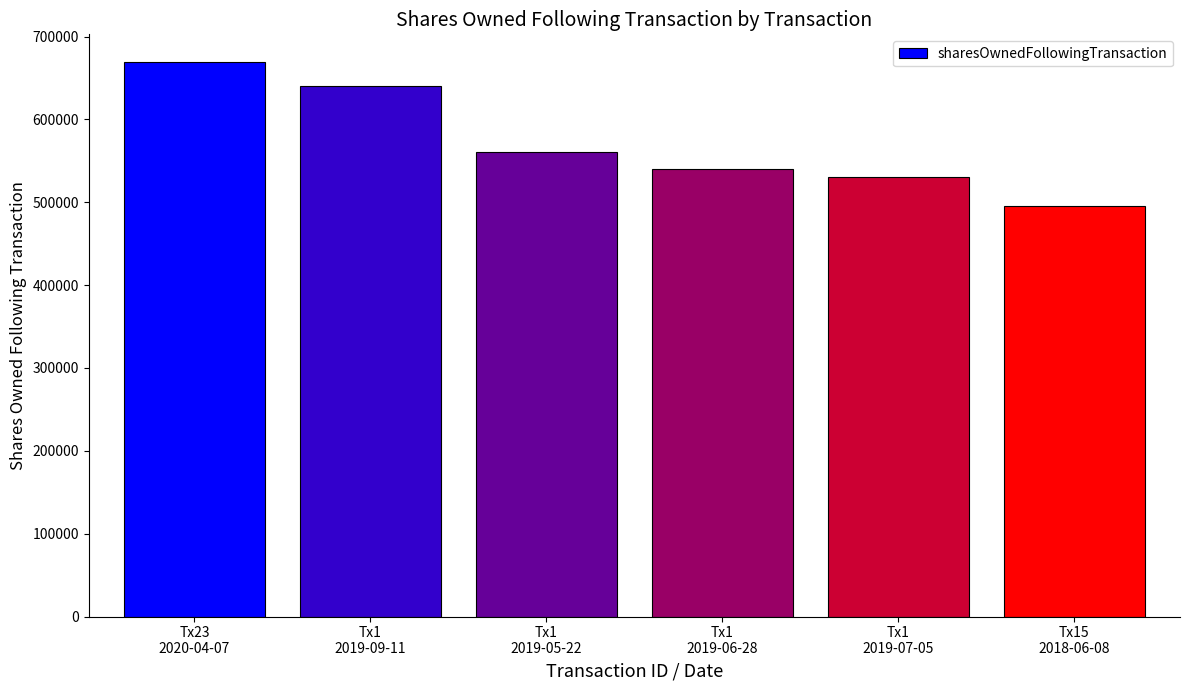

What is the difference between the second highest and second lowest values?

110000